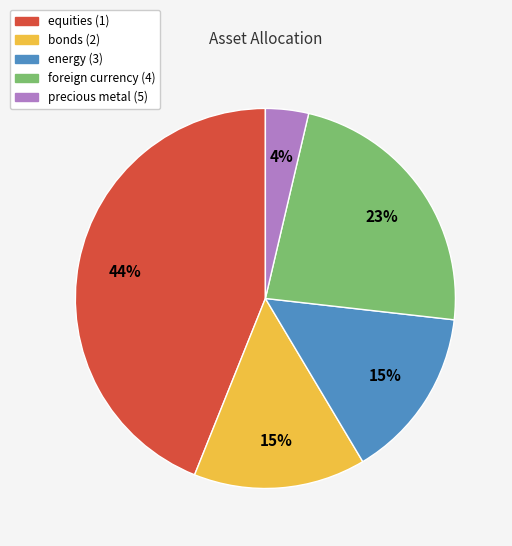

Is the sum of equities (1) and energy (3) greater than half?

Yes